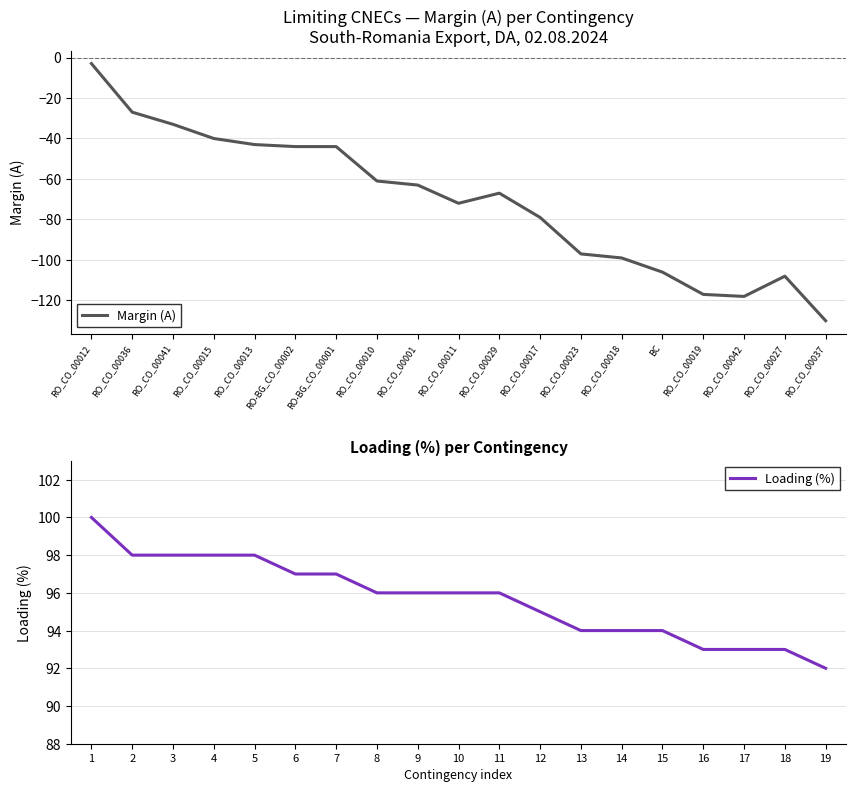

True or false: Loading (%) and Margin (A) cross at least once.

False